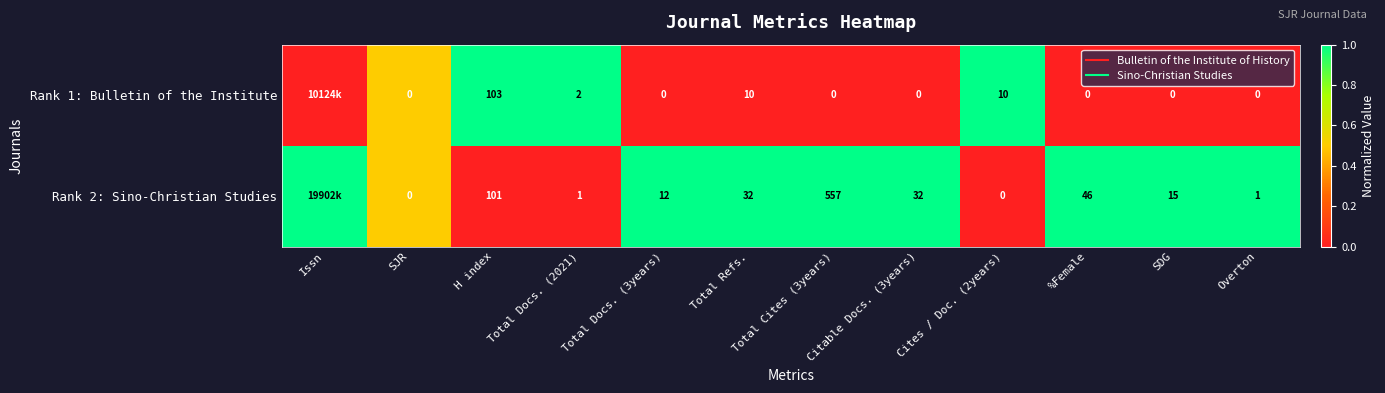

True or false: Rank 2: Sino-Christian Studies has a value of 1.0 at Total Docs. (3years).

True